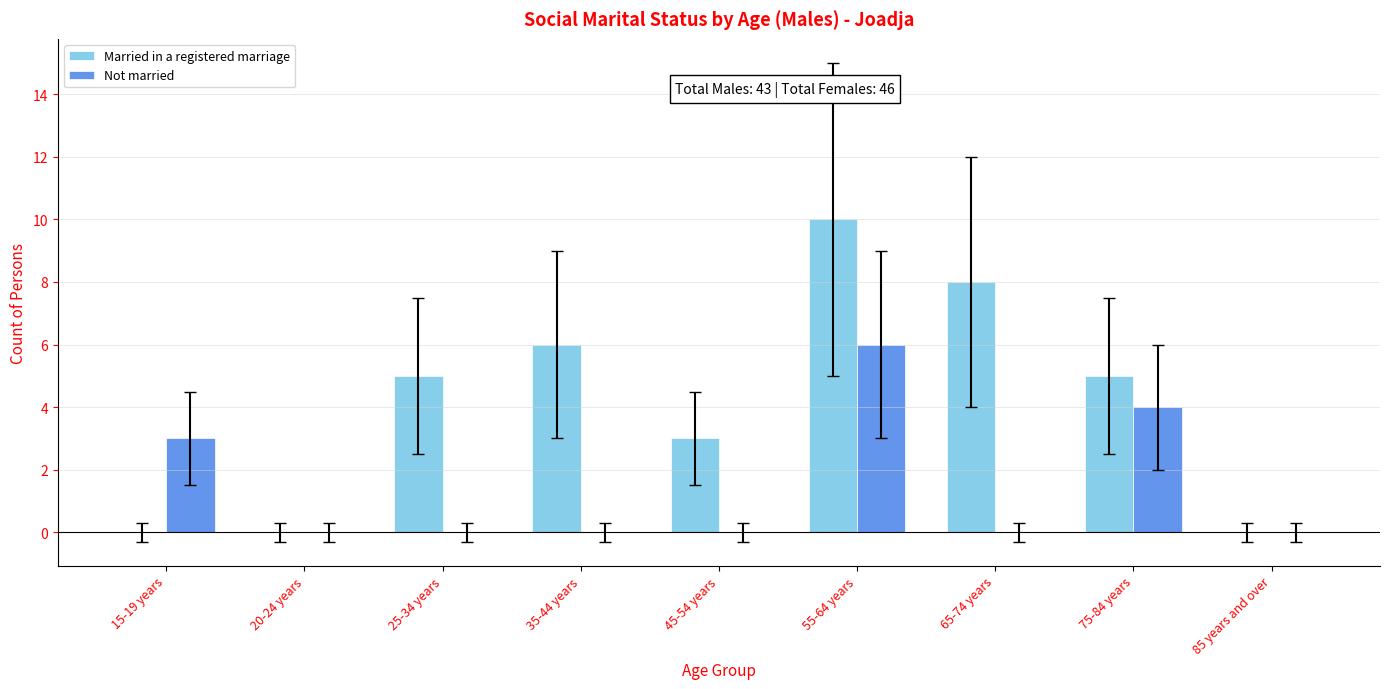

What is the sum of all Married in a registered marriage values?

37